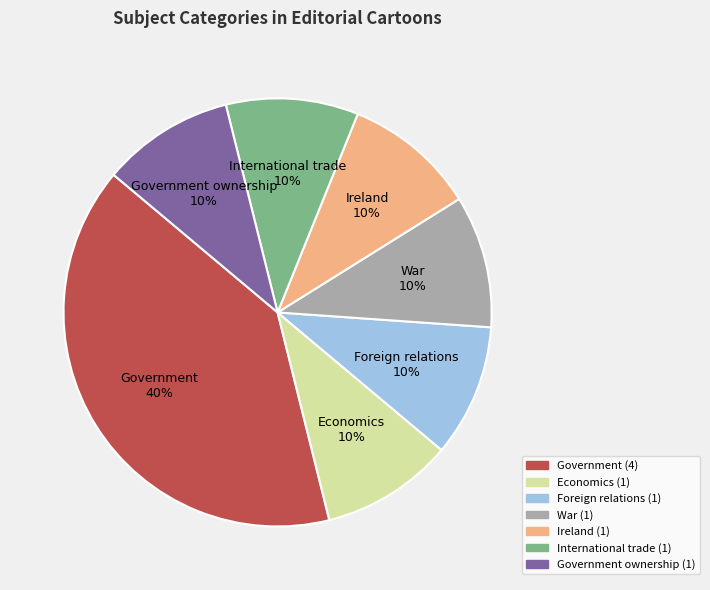

What percentage is the Government ownership slice, to the nearest percent?

10%